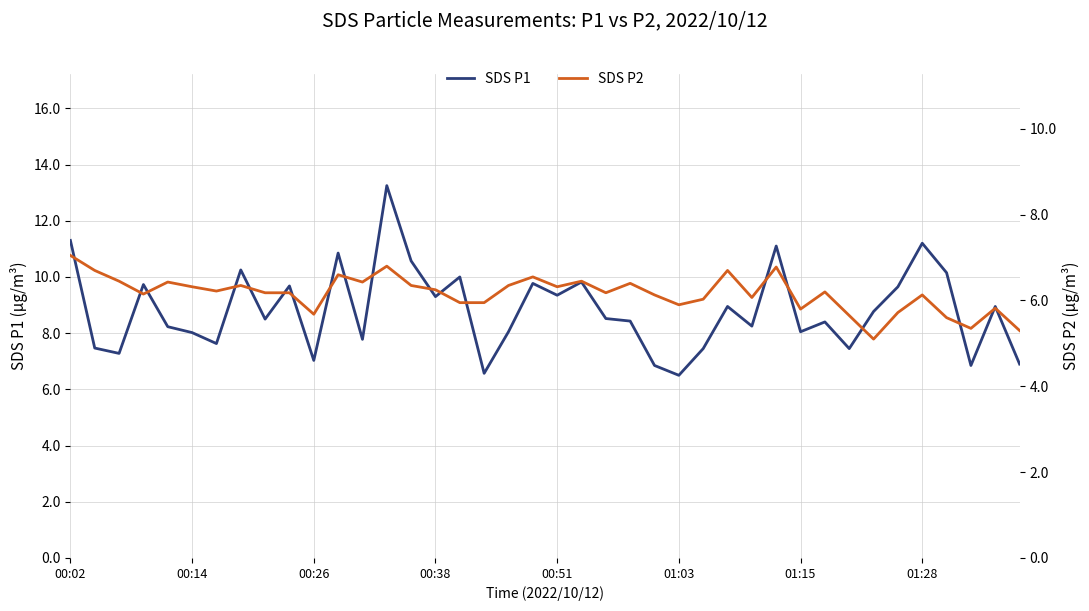

How many series are shown in this chart?

2